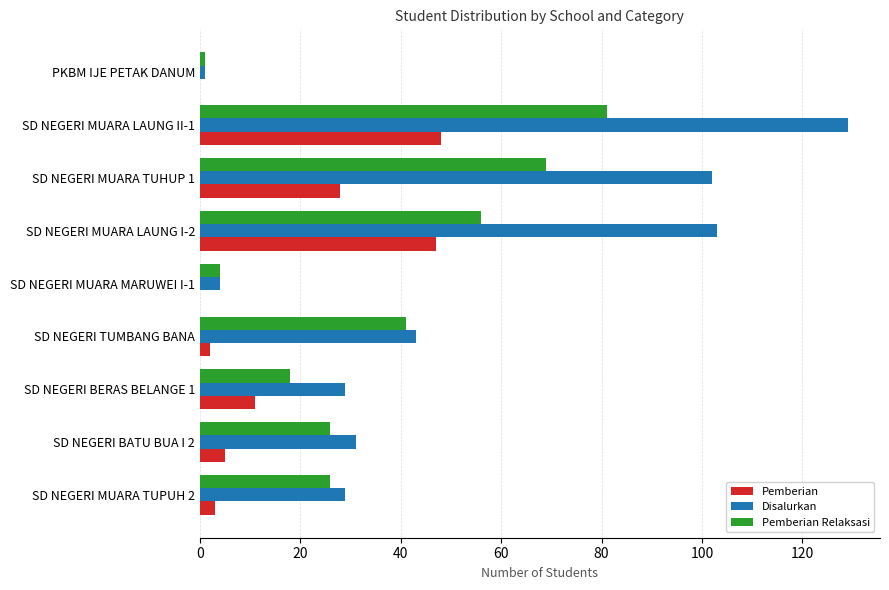

Which series has the largest total across all categories?

Disalurkan